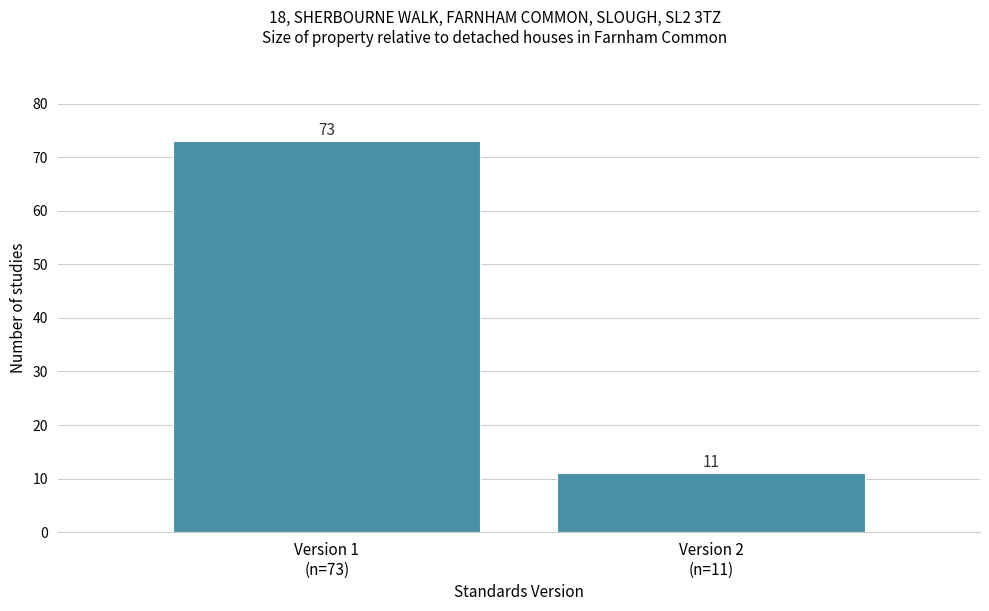

Reading left to right, list all the values displayed in this chart.

73	11